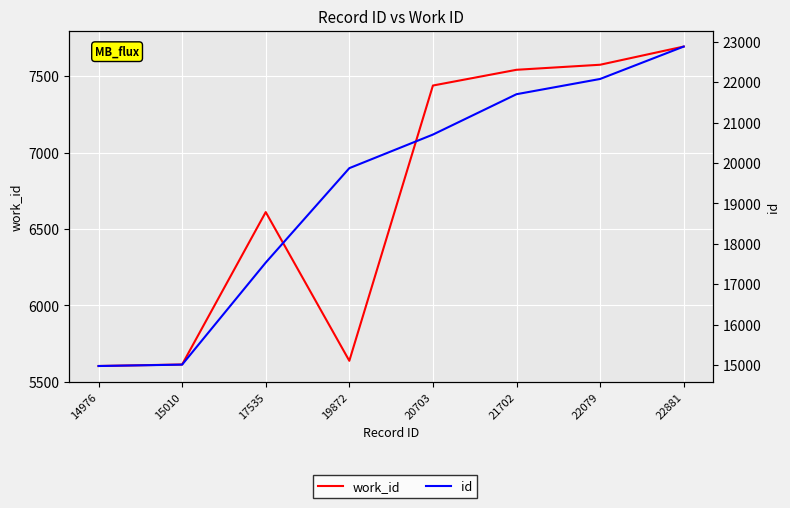

What are all the series names shown in the legend?

work_id, id